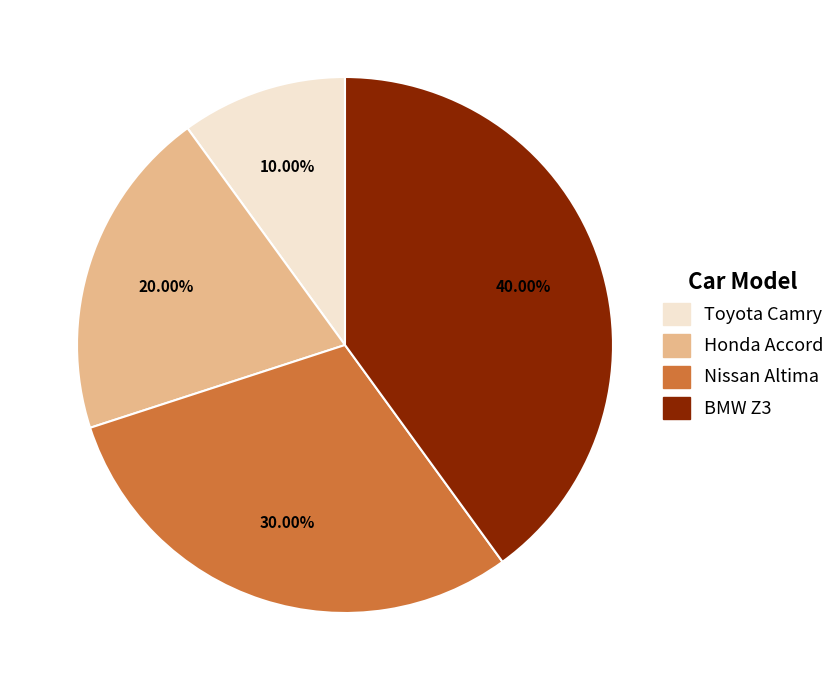

The Nissan Altima slice represents 30% of the pie. True or false?

True